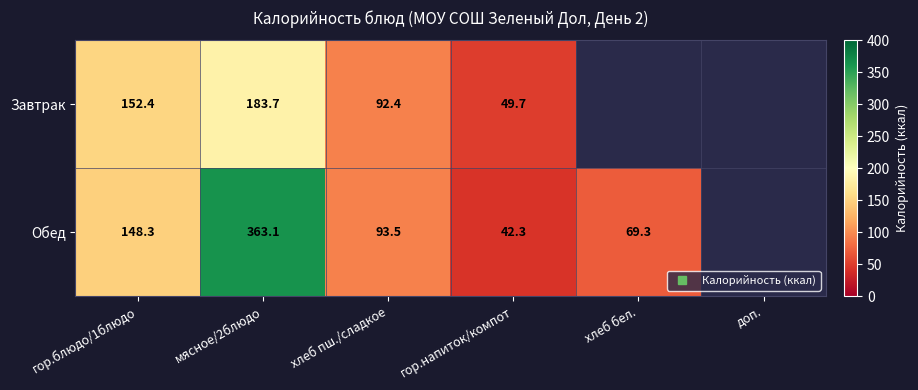

Which has a higher value, гор.блюдо/1блюдо or гор.напиток/компот?

гор.блюдо/1блюдо